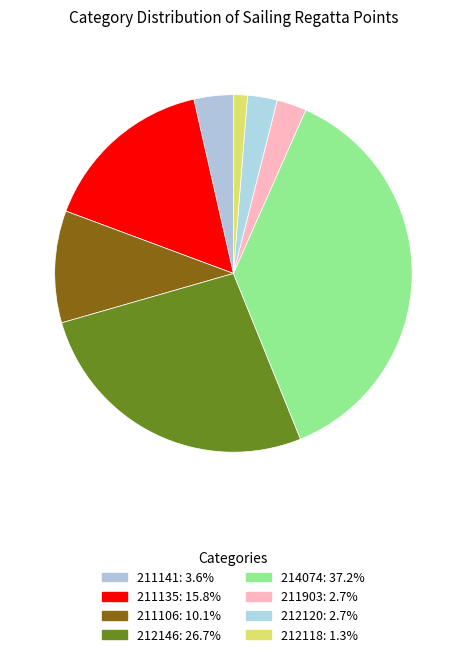

To the nearest percent, what is the average slice percentage?

12%